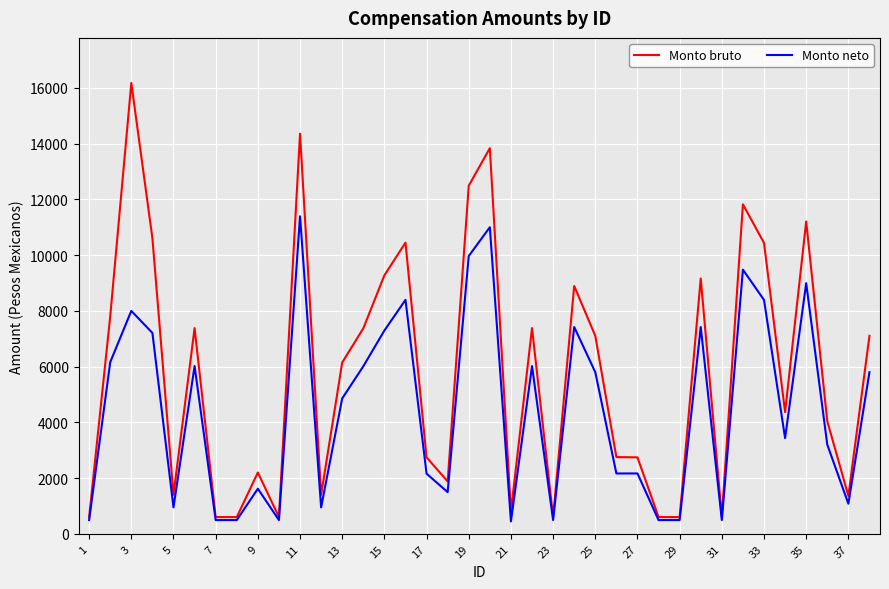

Rank the series by their maximum value, from highest to lowest.

Monto bruto, Monto neto